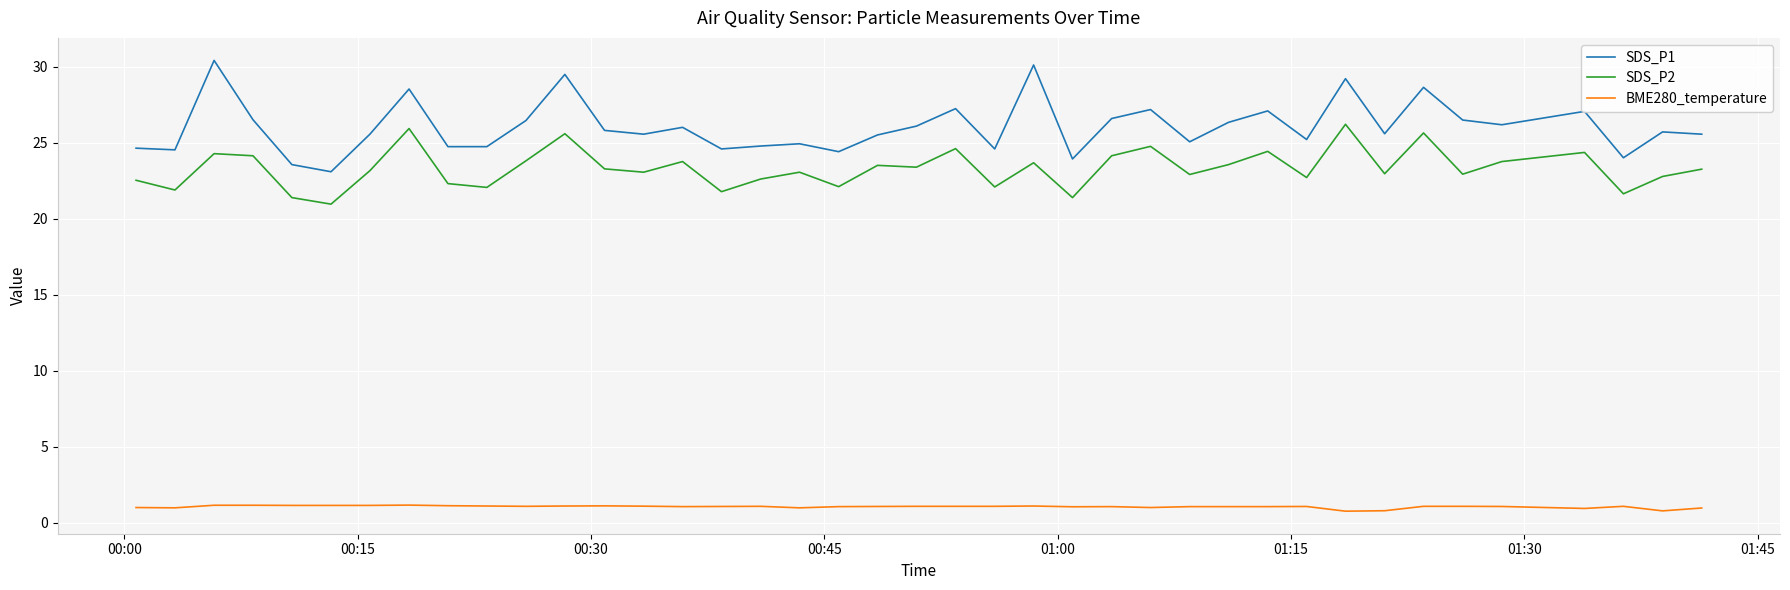

Which series has the widest spread of values?

SDS_P1